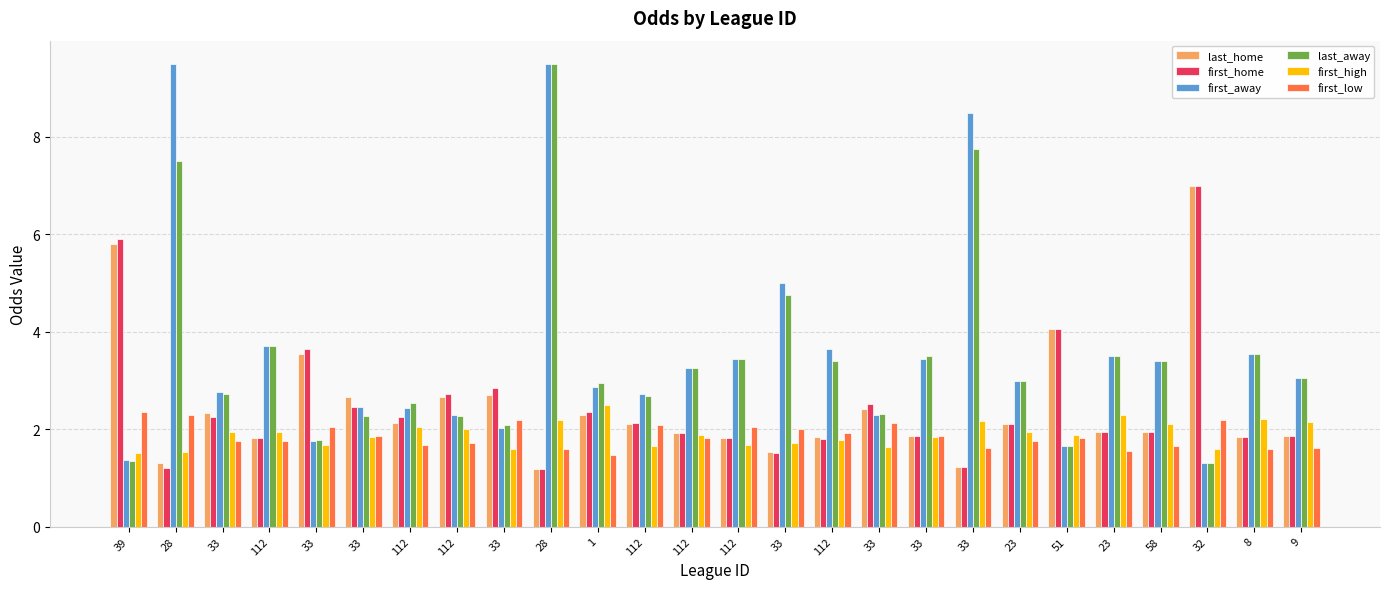

What are all the series names shown in the legend?

last_home, first_home, first_away, last_away, first_high, first_low